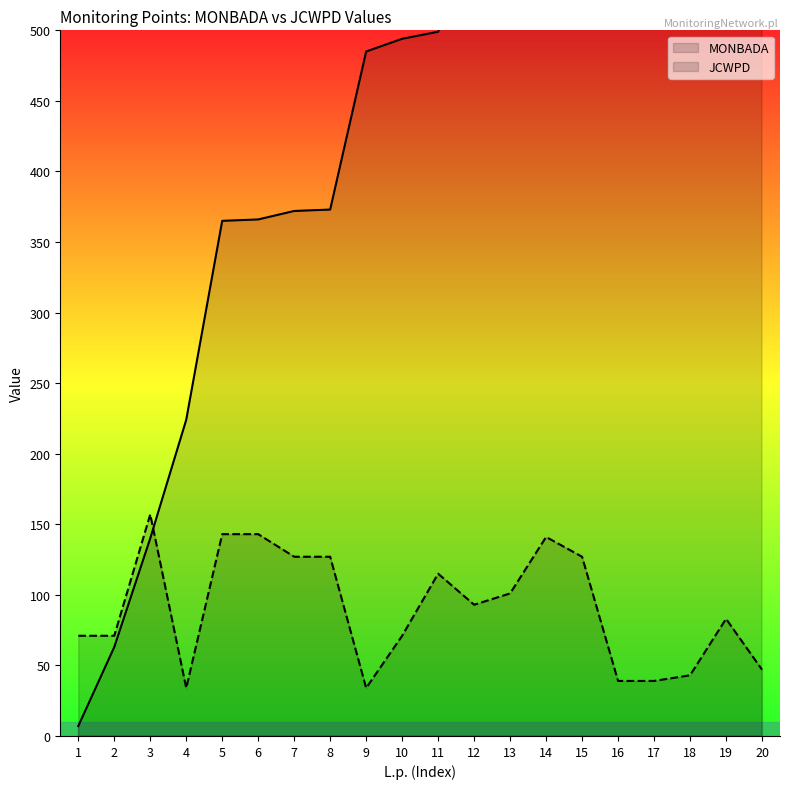

Between which two adjacent categories do JCWPD and MONBADA first intersect?

3 and 4